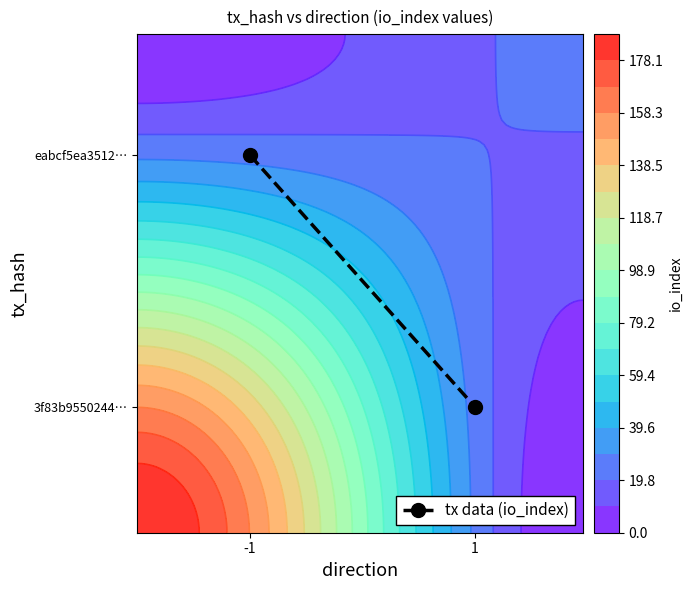

Reading left to right, what are all the values shown in this chart?

75	25